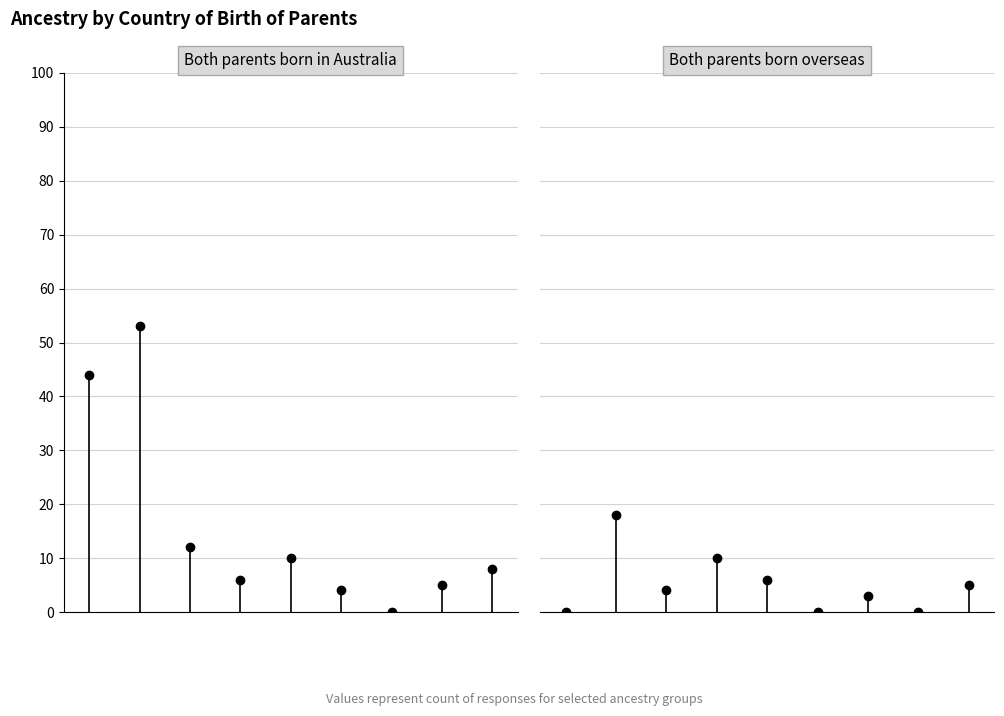

How many lines are shown in the chart?

2